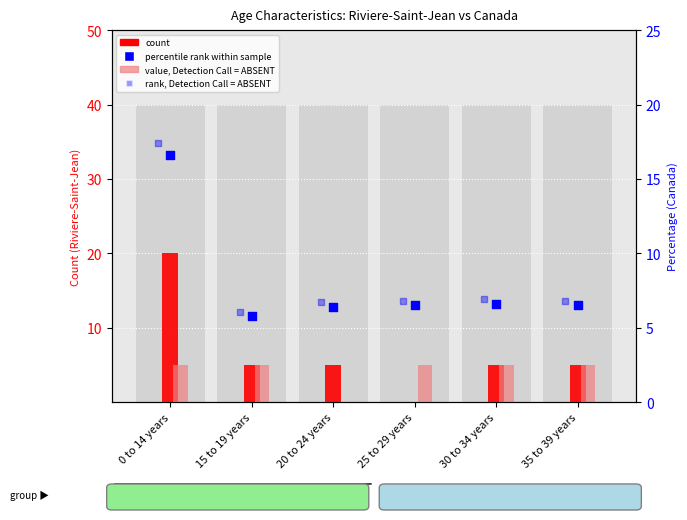

Which series has the largest total across all categories?

rank, Detection Call = ABSENT